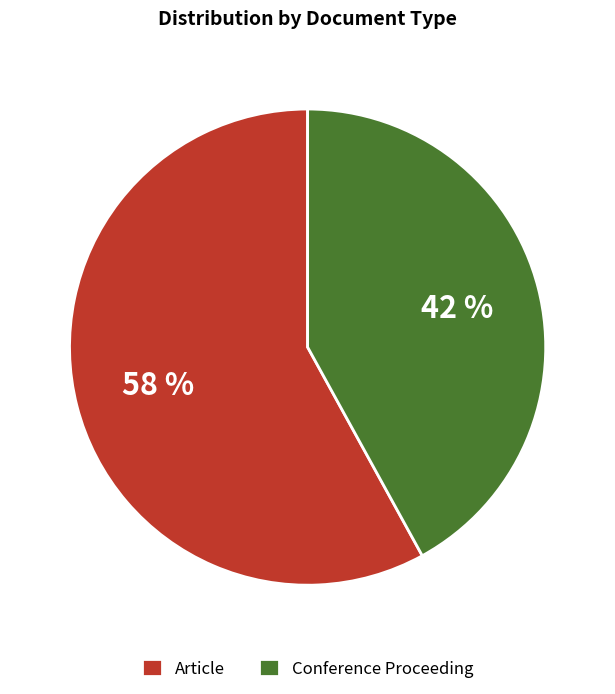

Between Conference Proceeding and Article, which is larger?

Article